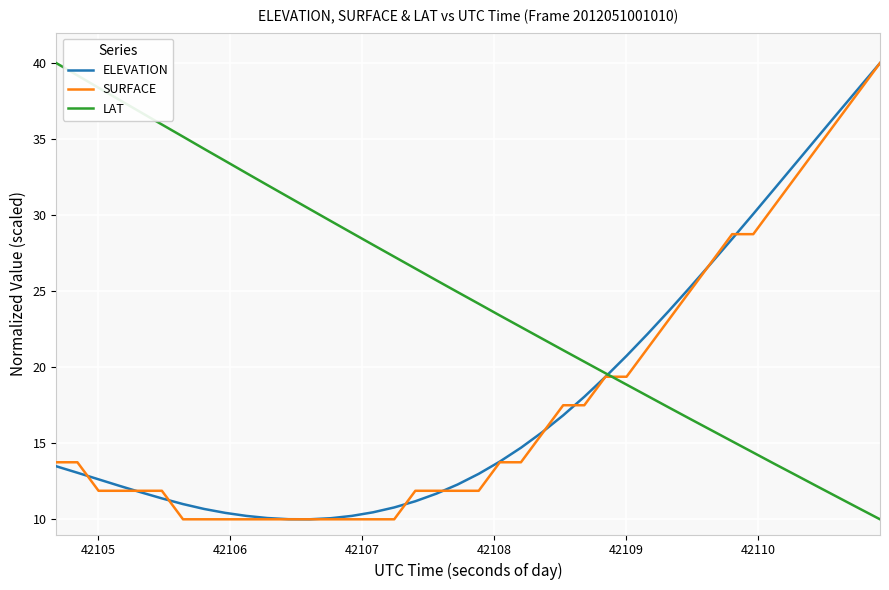

Does the chart display data point markers on the line(s)?

No